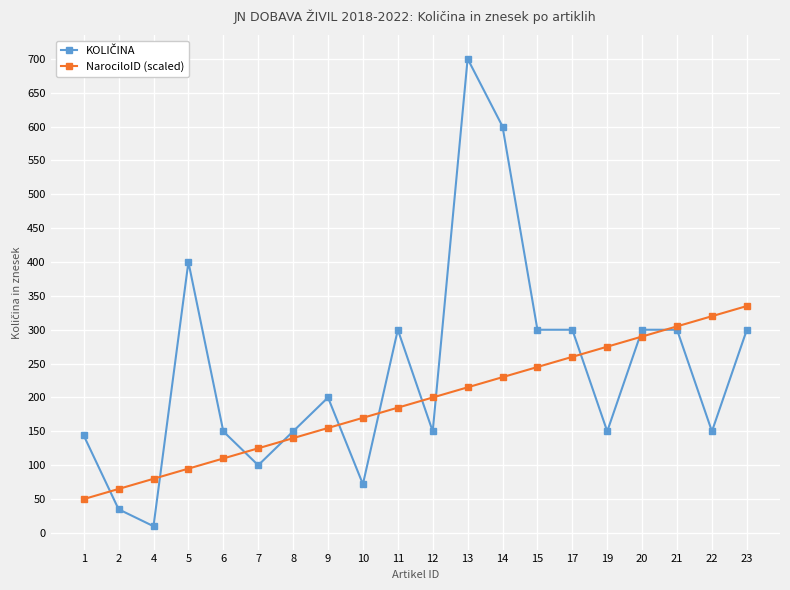

What is the value of the NarociloID (scaled) point at the 4th from the left?

95